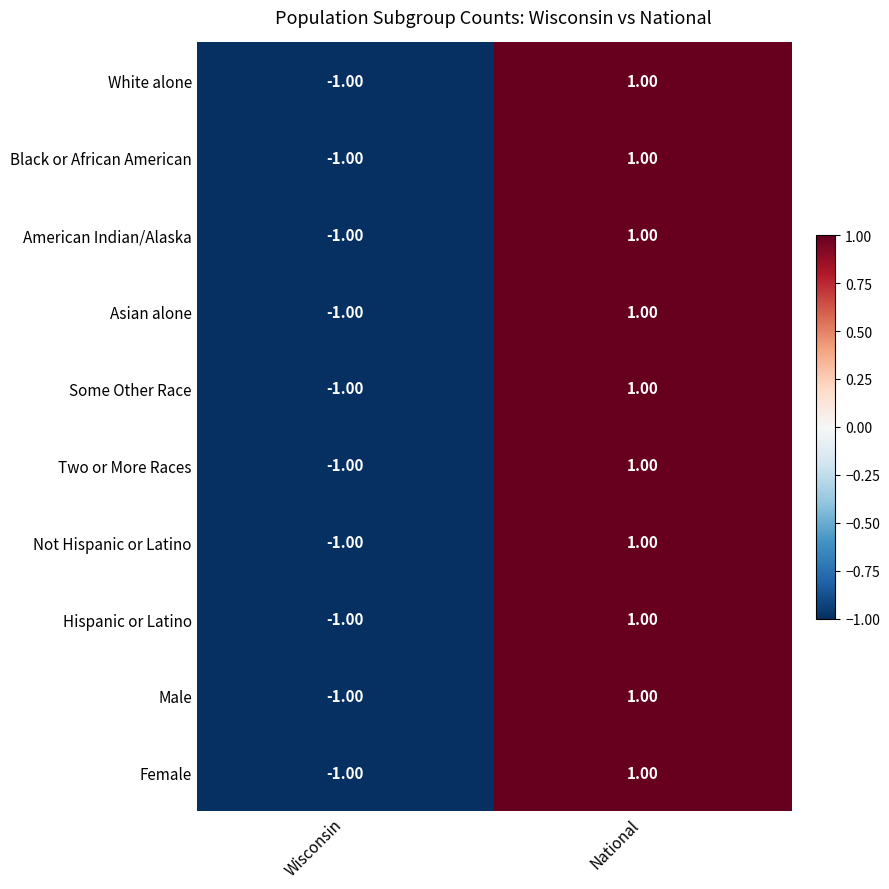

At which label is Asian alone closest to 0?

Wisconsin